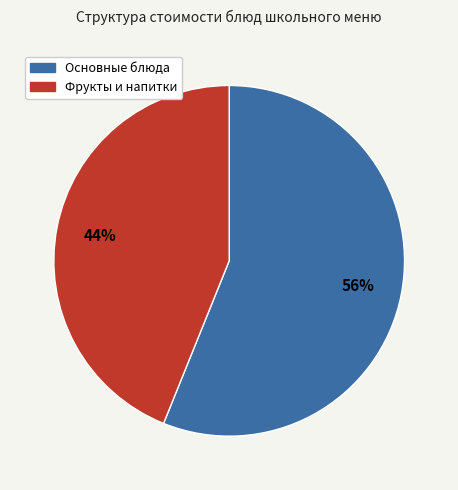

To the nearest percent, what is the average slice percentage?

50%